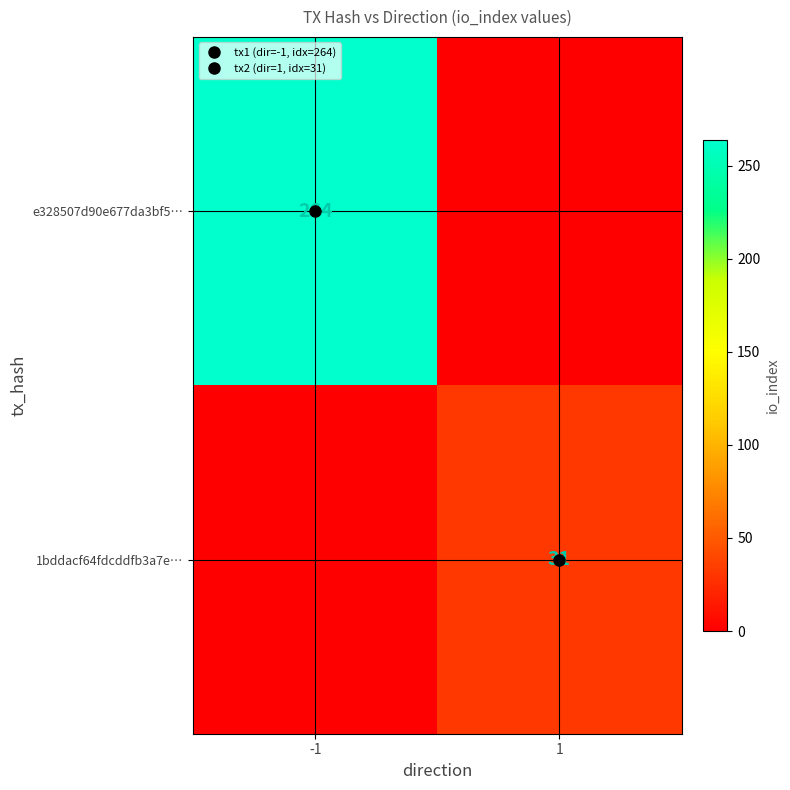

Which category has the highest value across all series?

-1